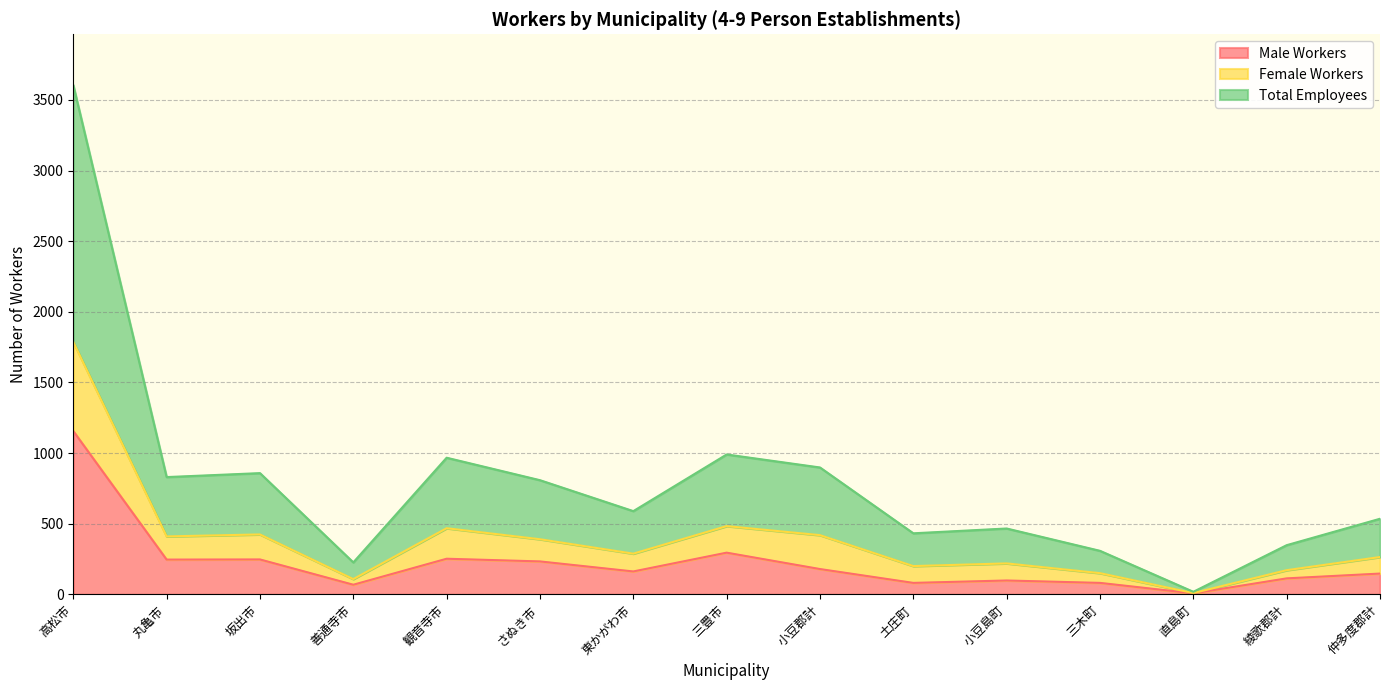

How many values in the Total Employees series are below 288?

7